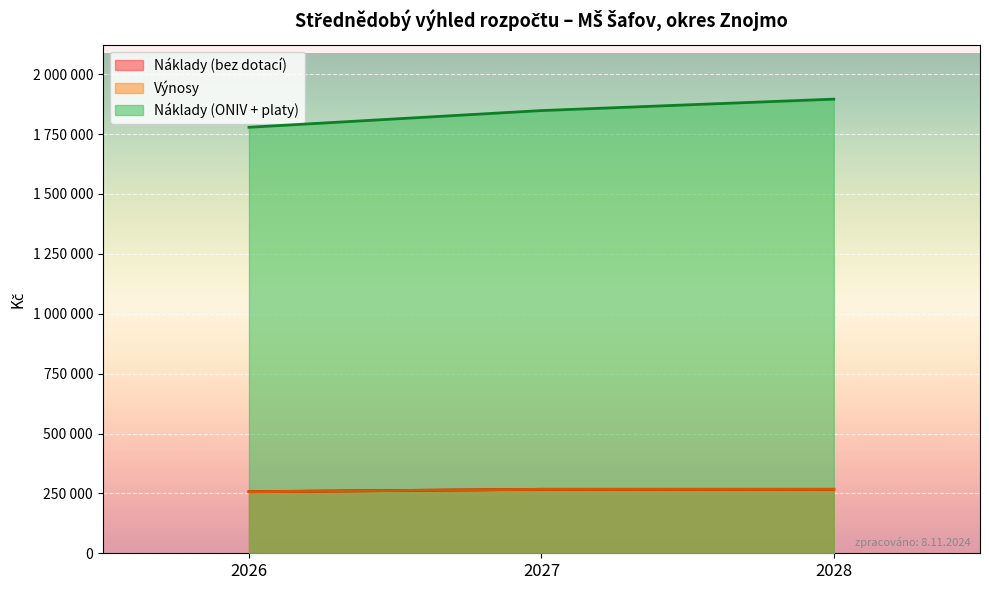

What is the lowest value of the Výnosy series?

257000